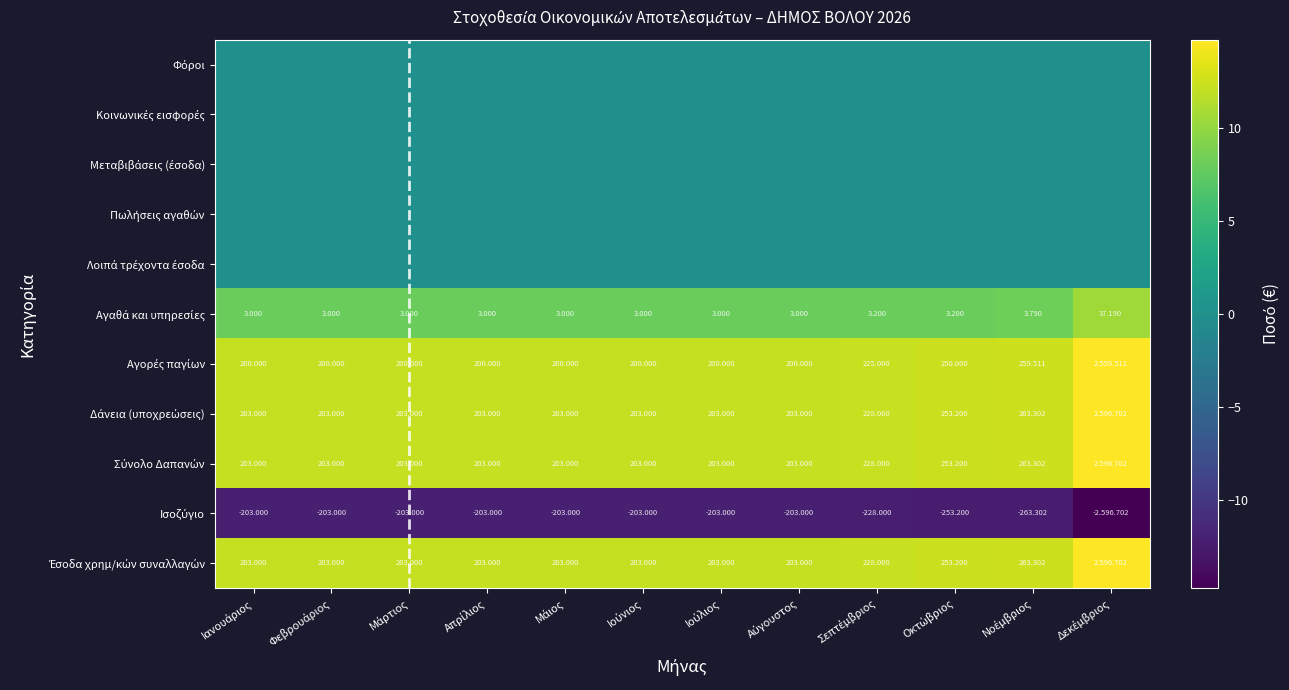

At which category does the chart reach its minimum across all series?

Δεκέμβριος